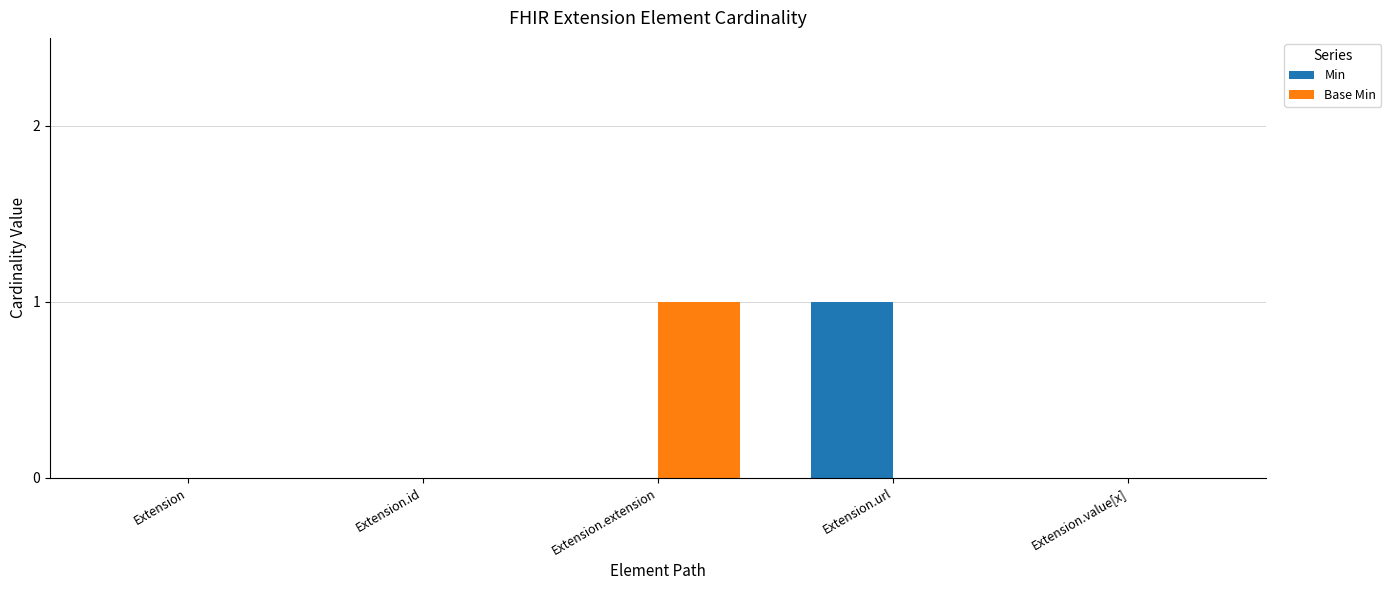

Which series changed the most between Extension.extension and Extension.value[x]?

Base Min